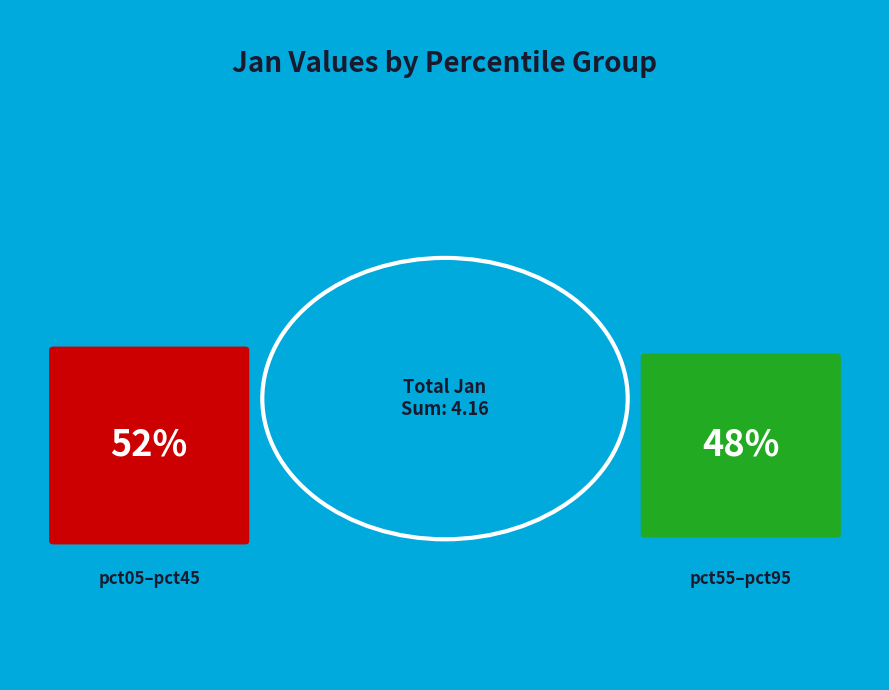

Combined, do pct45 and pct25 account for over 50%?

No